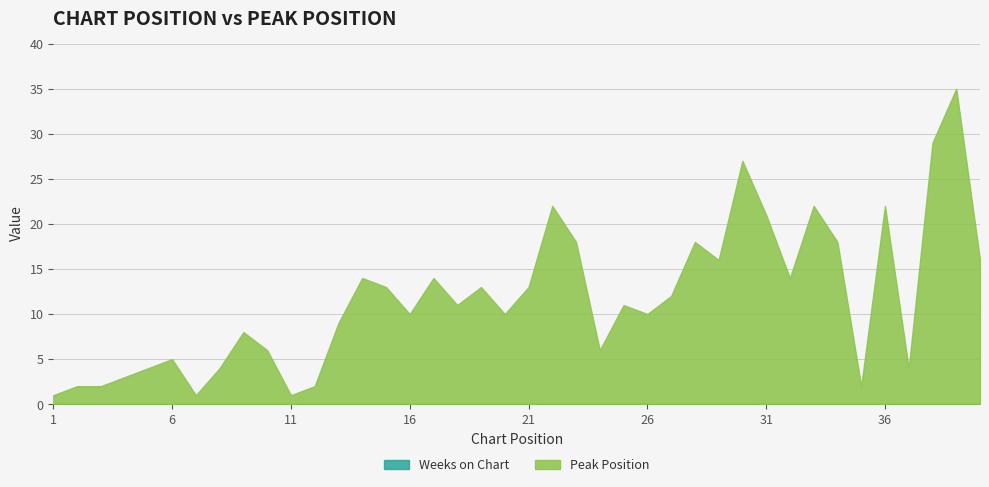

Rank the series by their average value, from lowest to highest.

Weeks on Chart, Peak Position